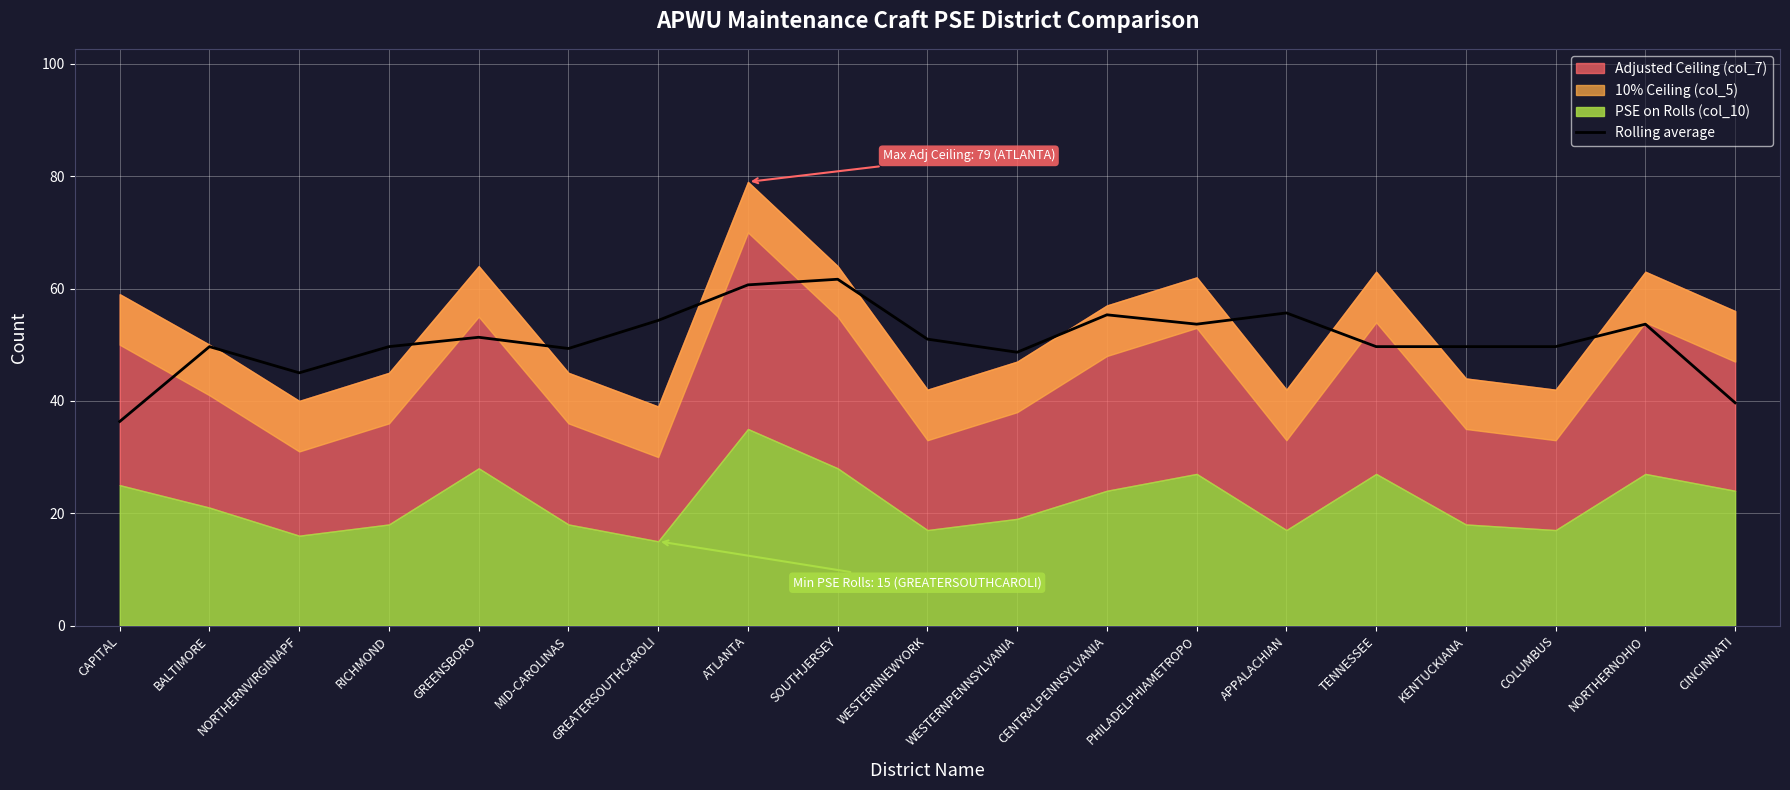

The Rolling average series shows 15.7 at CAPITAL. True or false?

False